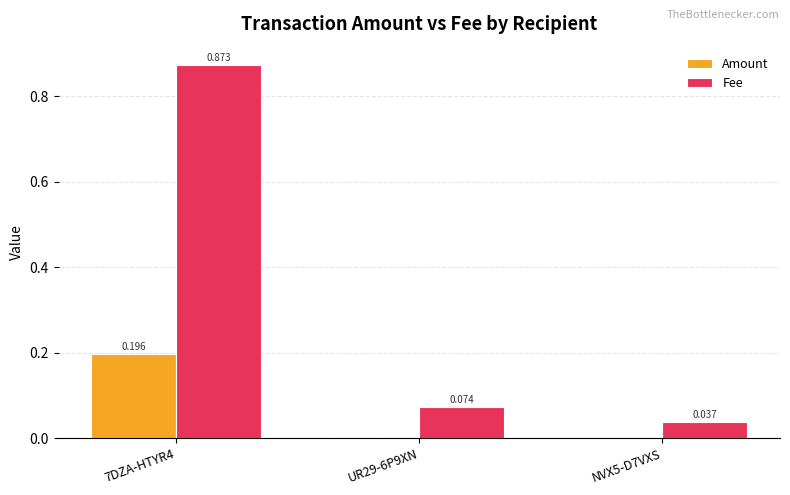

Between 7DZA-HTYR4 and UR29-6P9XN, which series saw the biggest shift?

Fee